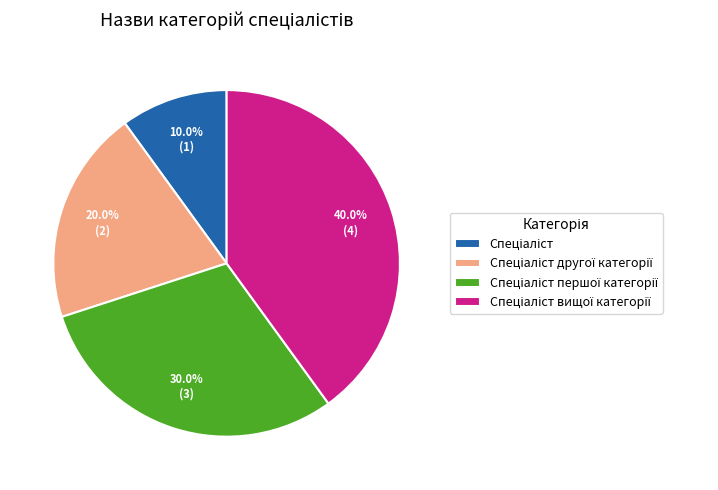

Does any single category account for the majority?

No